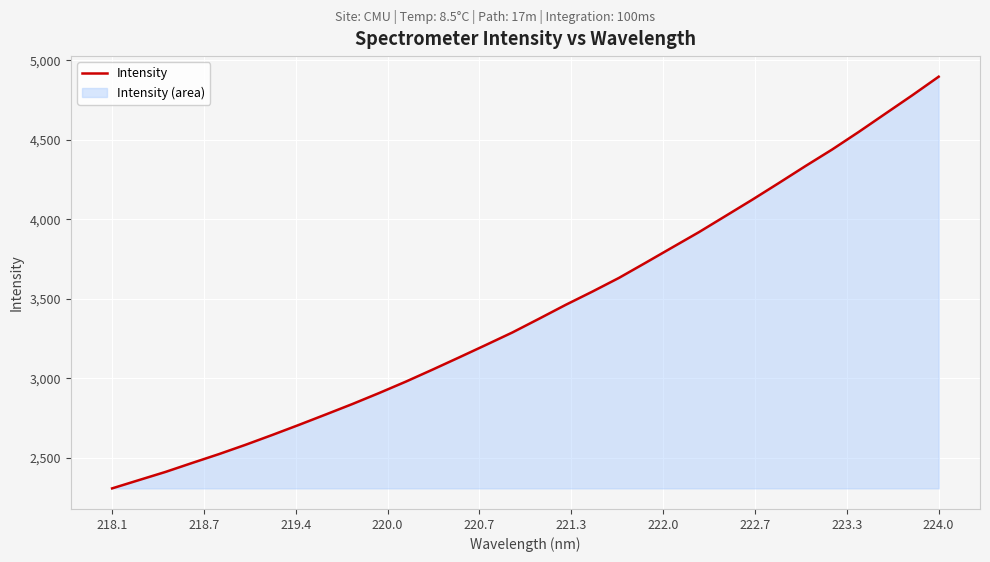

What is the minimum value shown in the chart?

2309.4